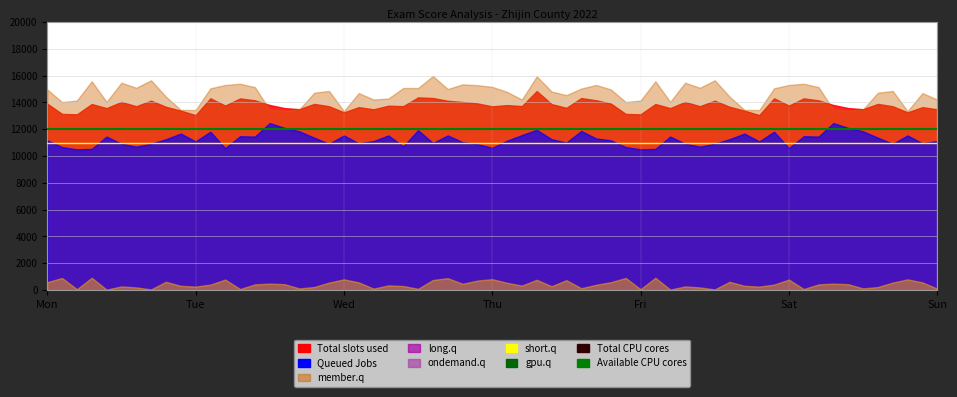

At which label is Total CPU cores closest to 11000?

Mon